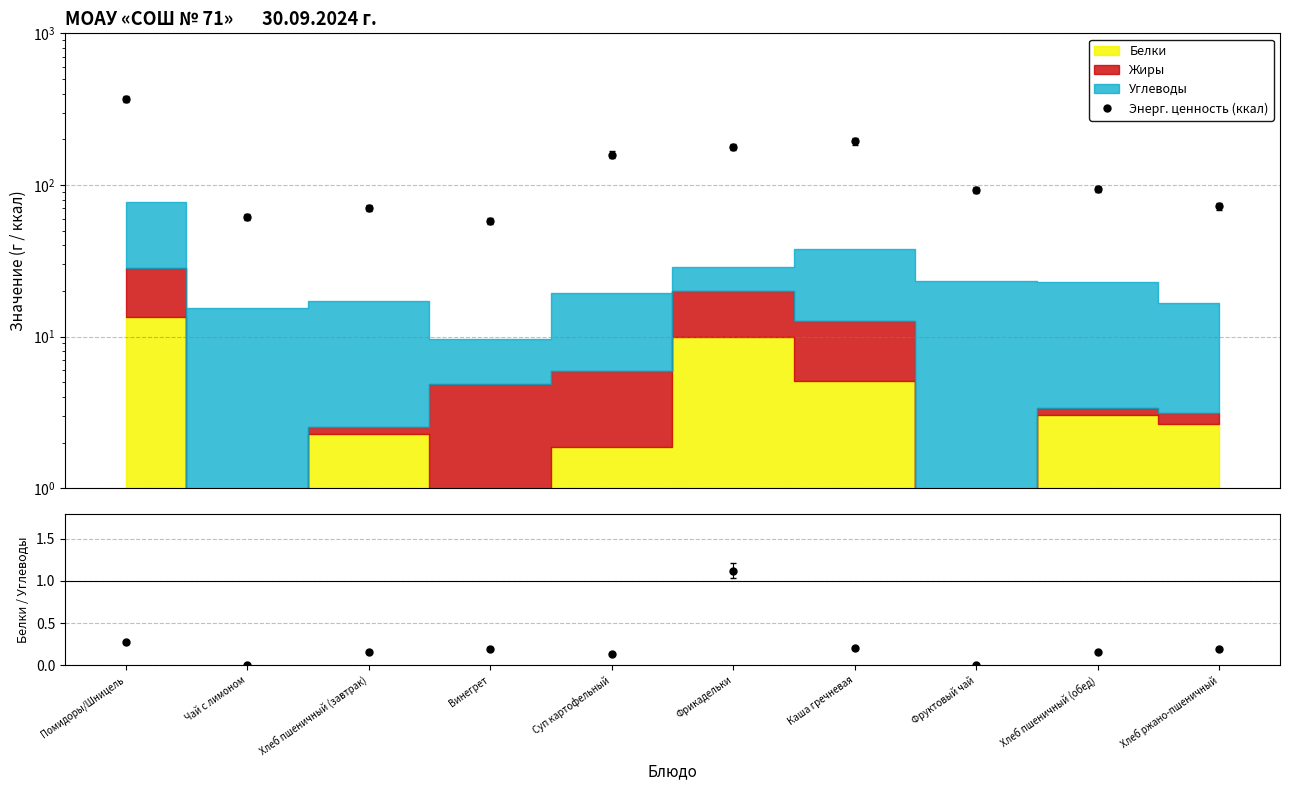

Reading right to left, transcribe all the data shown in this chart.

72.4	94.0	92.8	193.8	177.7	158.7	57.8	70.5	61.6	370.4